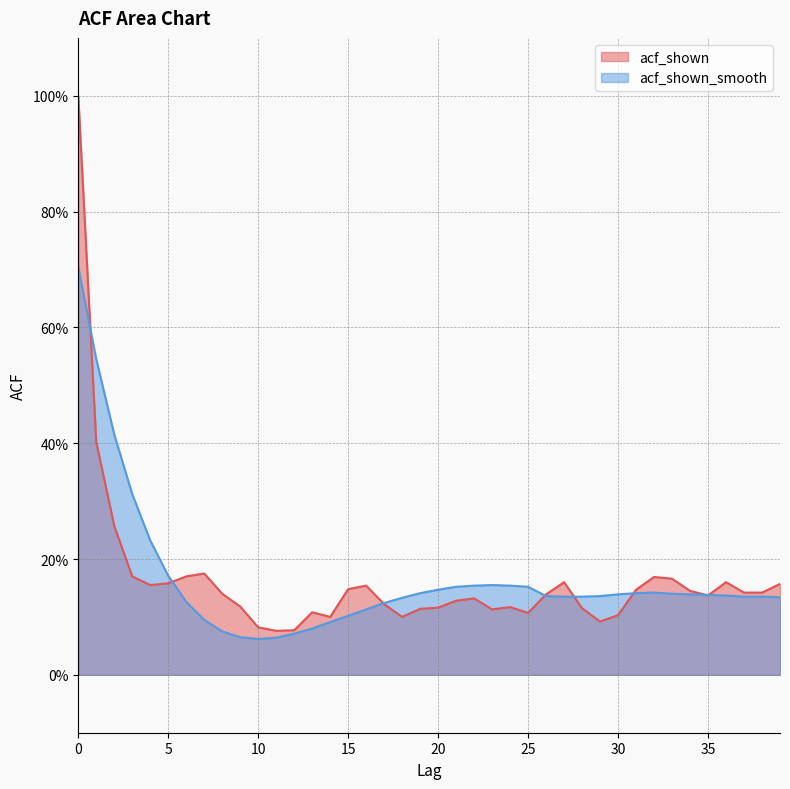

Is it true that acf_shown_smooth equals 0.2 at 32?

False